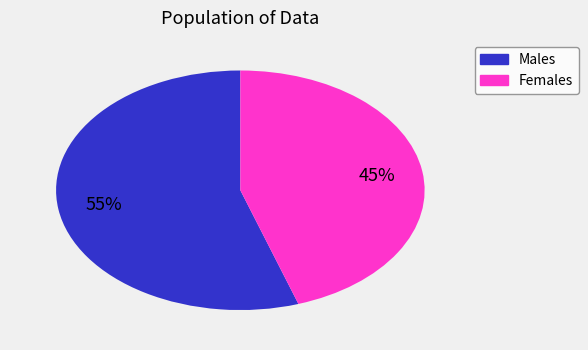

Is there a majority slice in this chart?

Yes